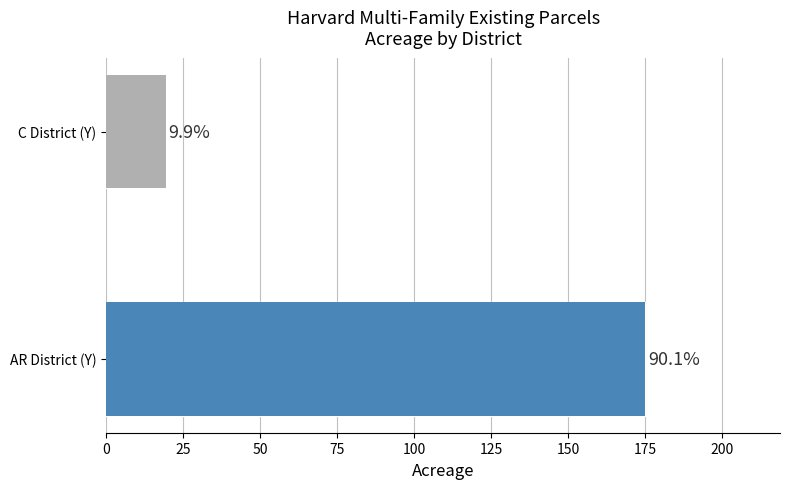

What is the value of the 2nd bar from the left?

175.0